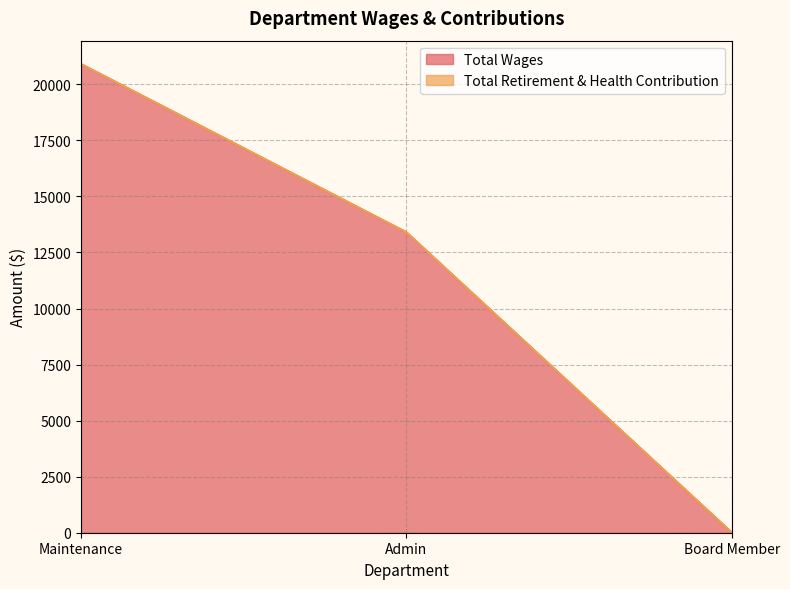

Reading right to left, extract all data points from this chart.

0	13397	20903